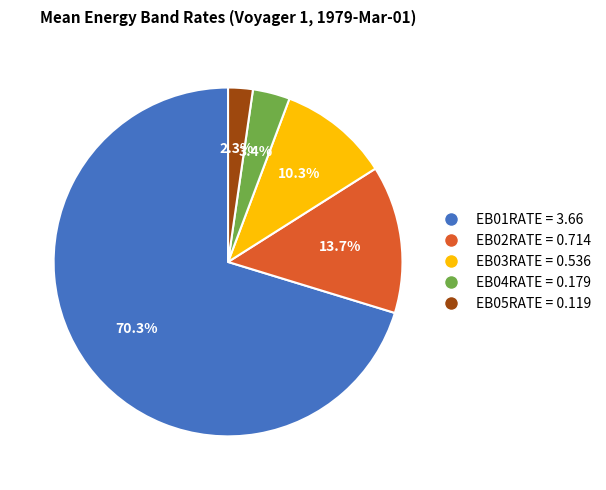

Which slice is the largest?

EB01RATE